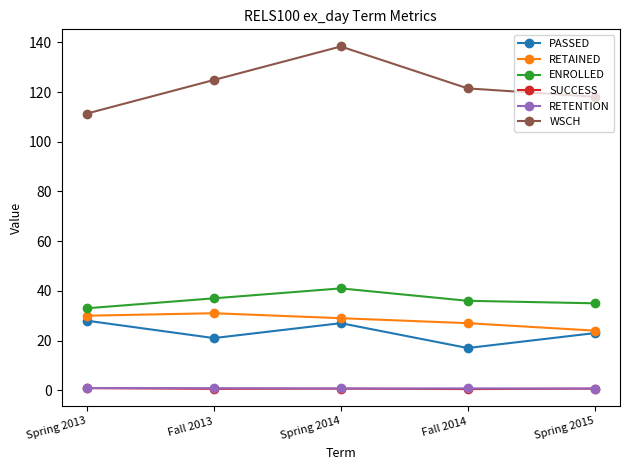

True or false: RETENTION has more than 2 points higher than both neighbors.

False